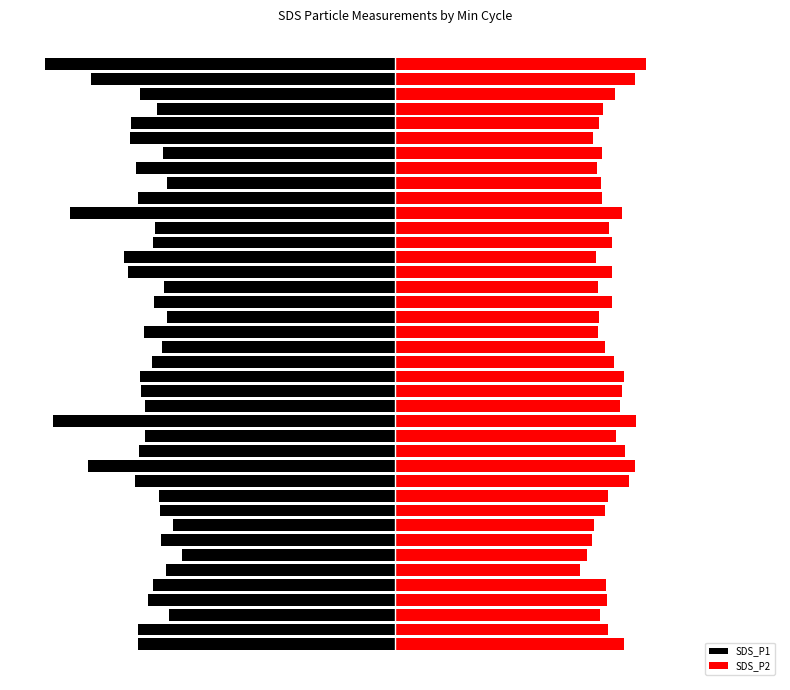

Reading left to right, list all the values displayed in this chart.

SDS_P1: 0=-14.7	1=-14.7	2=-12.9	3=-14.1	4=-13.8	5=-13.1	6=-12.2	7=-13.3	8=-12.7	9=-13.4	10=-13.4	11=-14.8	12=-17.5	13=-14.6	14=-14.2	15=-19.5	16=-14.2	17=-14.5	18=-14.5	19=-13.8	20=-13.3	21=-14.3	22=-13.0	23=-13.8	24=-13.2	25=-15.2	26=-15.4	27=-13.8	28=-13.7	29=-18.5	30=-14.7	31=-13.0	32=-14.8	33=-13.2	34=-15.1	35=-15.0	36=-13.6	37=-14.6	38=-17.4	39=-19.9
SDS_P2: 0=13.1	1=12.2	2=11.7	3=12.1	4=12.1	5=10.6	6=10.9	7=11.2	8=11.3	9=12.0	10=12.2	11=13.3	12=13.7	13=13.1	14=12.6	15=13.8	16=12.8	17=12.9	18=13.0	19=12.5	20=12.0	21=11.6	22=11.6	23=12.4	24=11.6	25=12.4	26=11.5	27=12.3	28=12.2	29=12.9	30=11.8	31=11.8	32=11.5	33=11.8	34=11.3	35=11.6	36=11.8	37=12.6	38=13.7	39=14.3